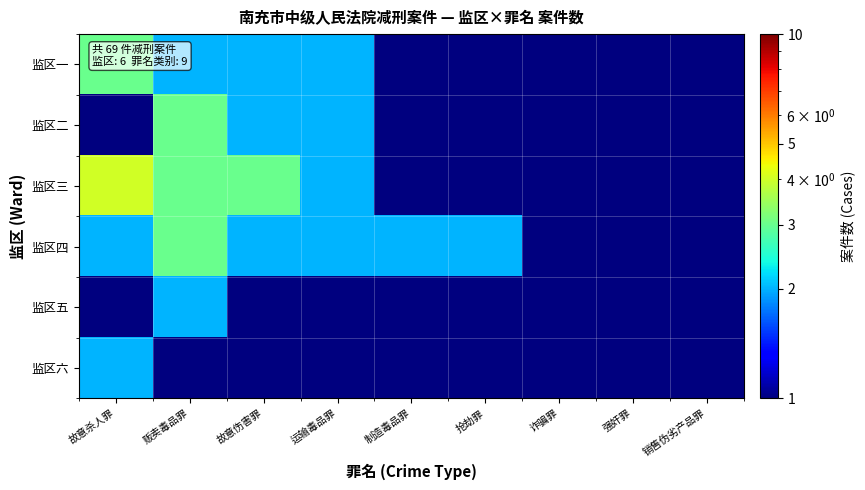

How many series are shown in this chart?

6